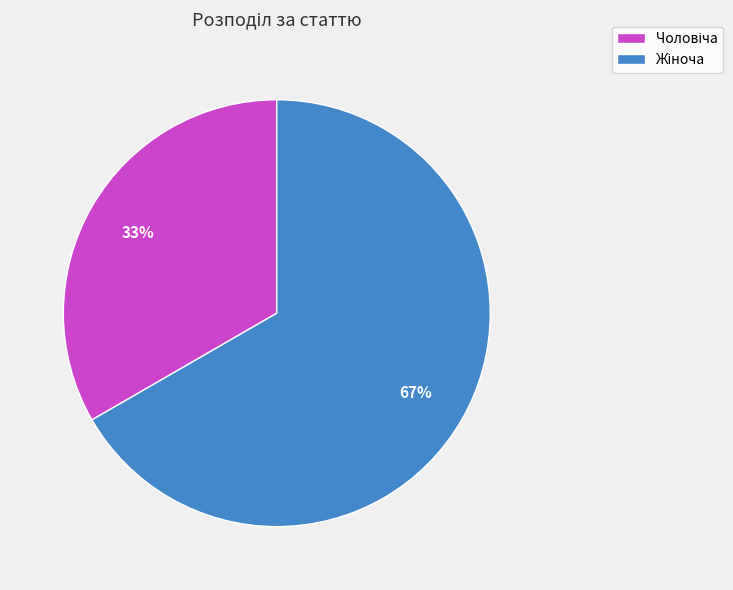

To the nearest percent, what is the average slice percentage?

50%